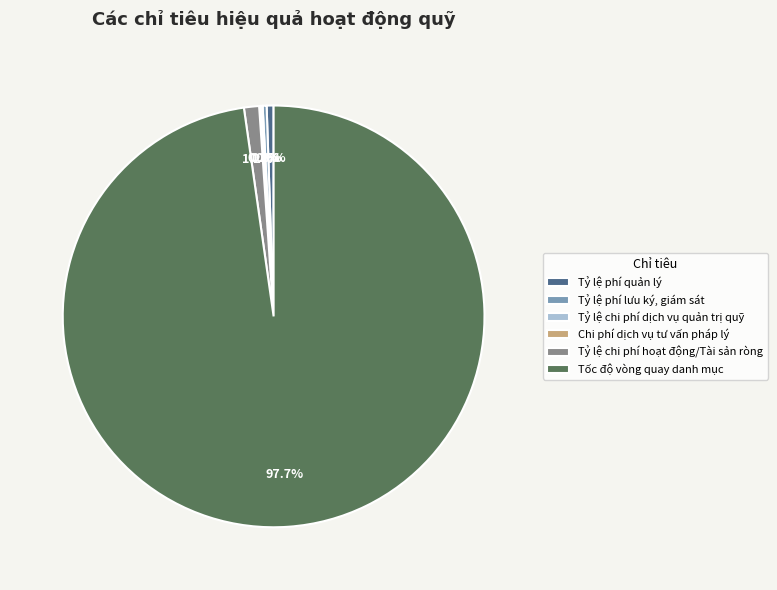

Which category has the biggest portion of the pie?

Tốc độ vòng quay danh mục